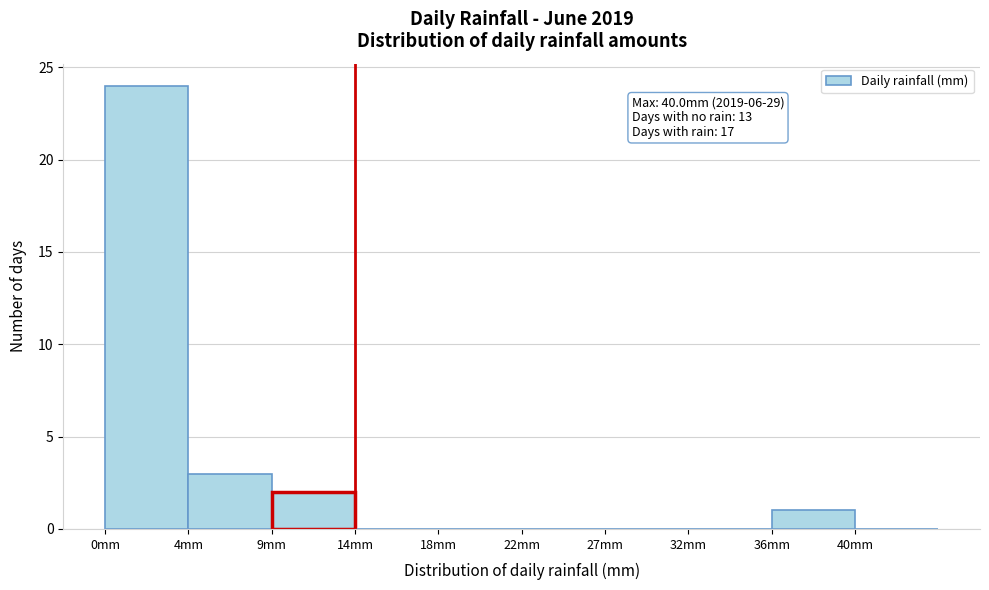

Reading left to right, list all the values displayed in this chart.

0mm=24	4mm=3	9mm=2	14mm=0	18mm=0	22mm=0	27mm=0	32mm=0	36mm=1	40mm=0